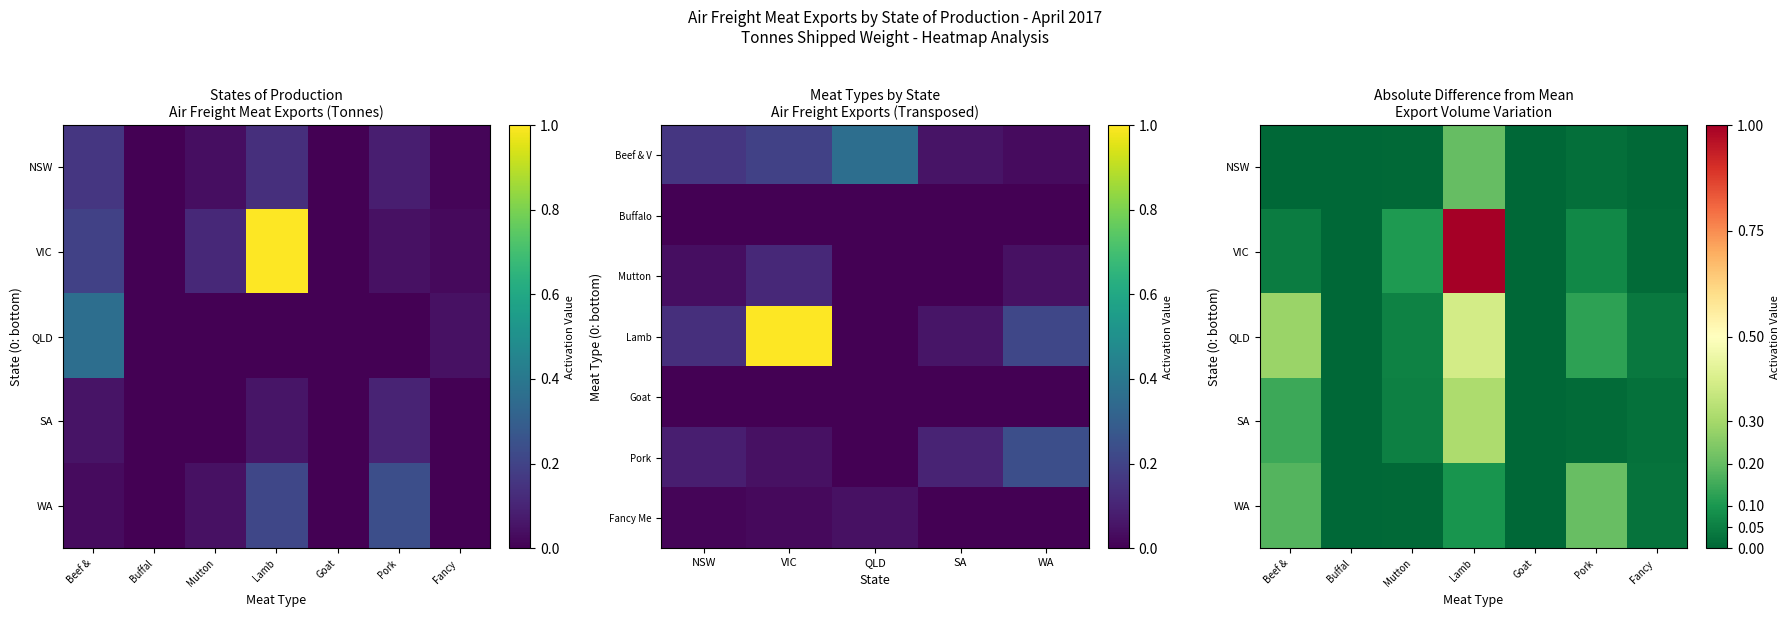

How many positive values does the SA series have?

6